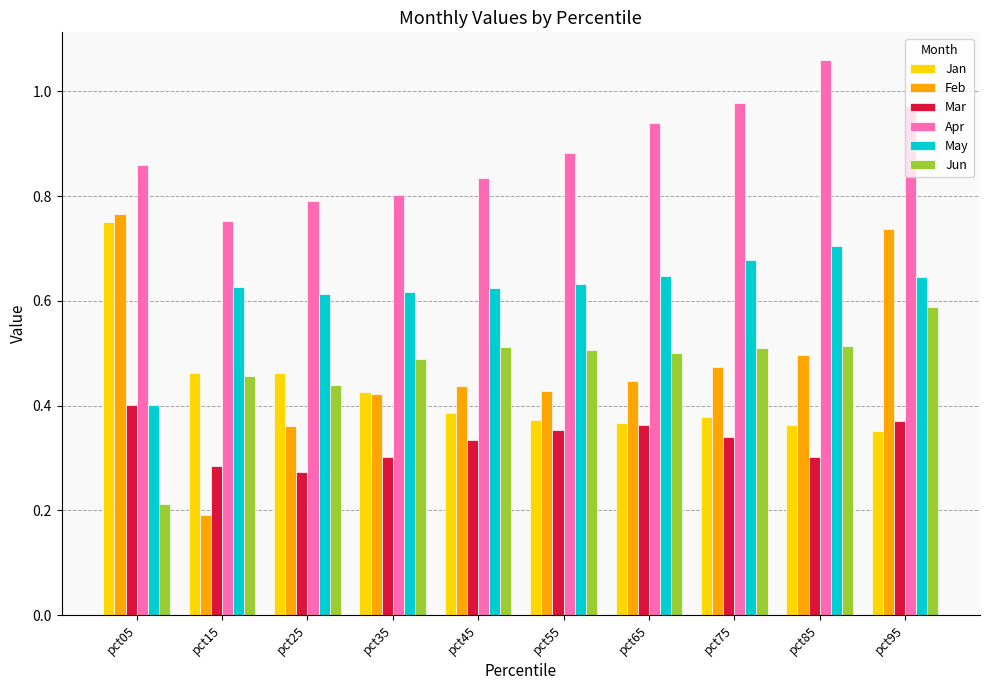

What is the sum of all Jan values?

4.3